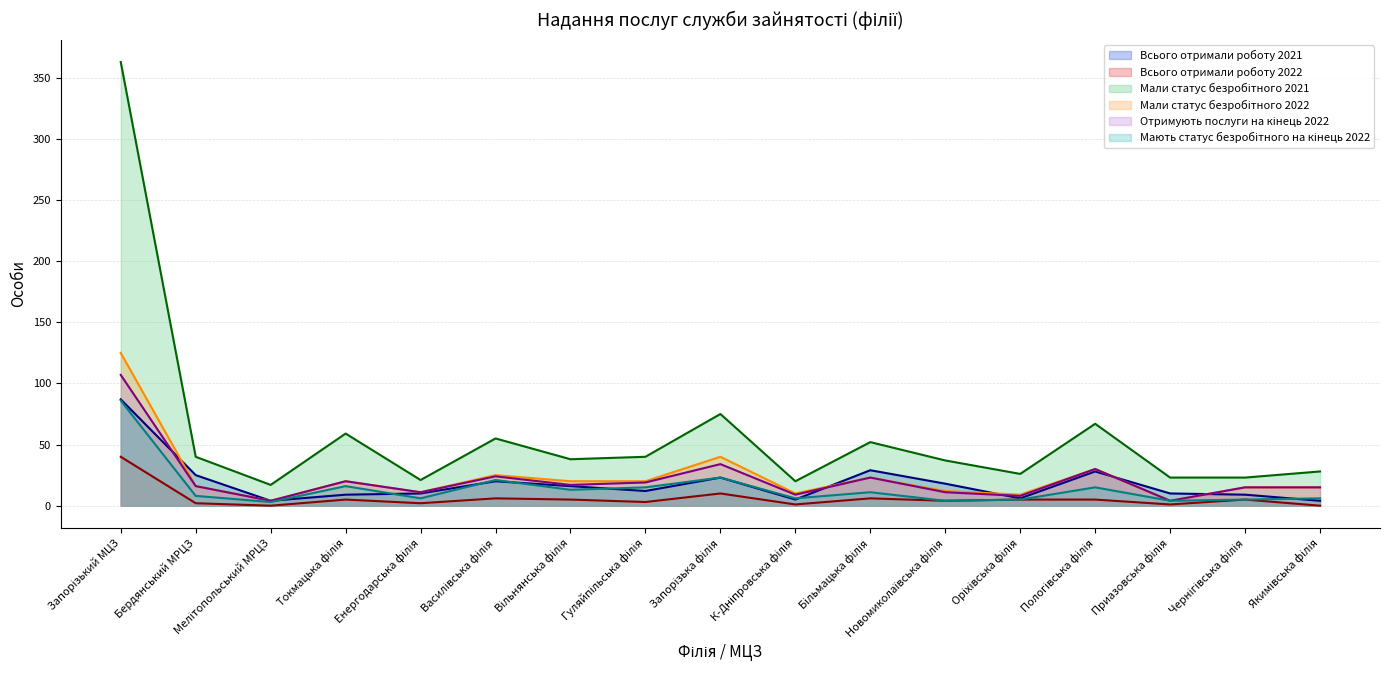

Where is the first local maximum for Мали статус безробітного 2021?

Токмацька філія